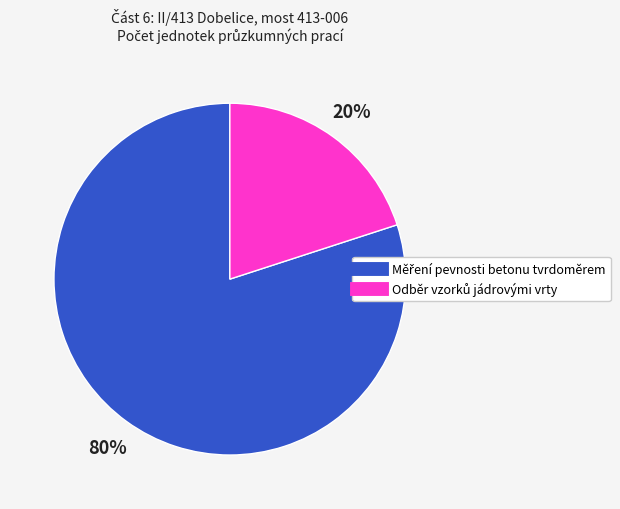

To the nearest percent, what is the difference between the largest and smallest slice percentages?

60%